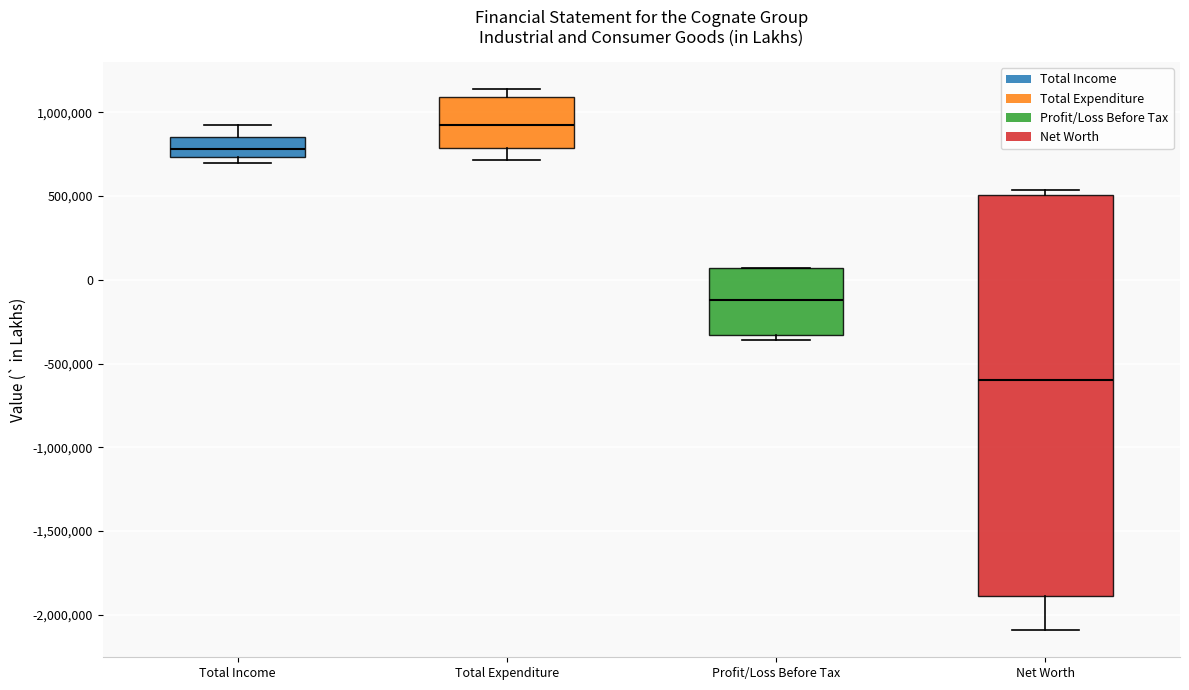

Which box has the lowest median line?

Net Worth